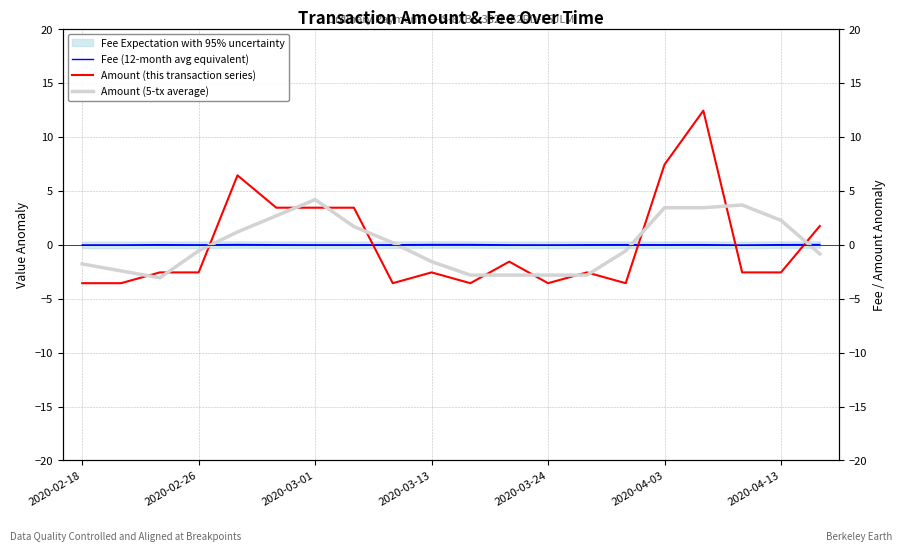

How many positive values does the Fee (12-month avg equivalent) series have?

8